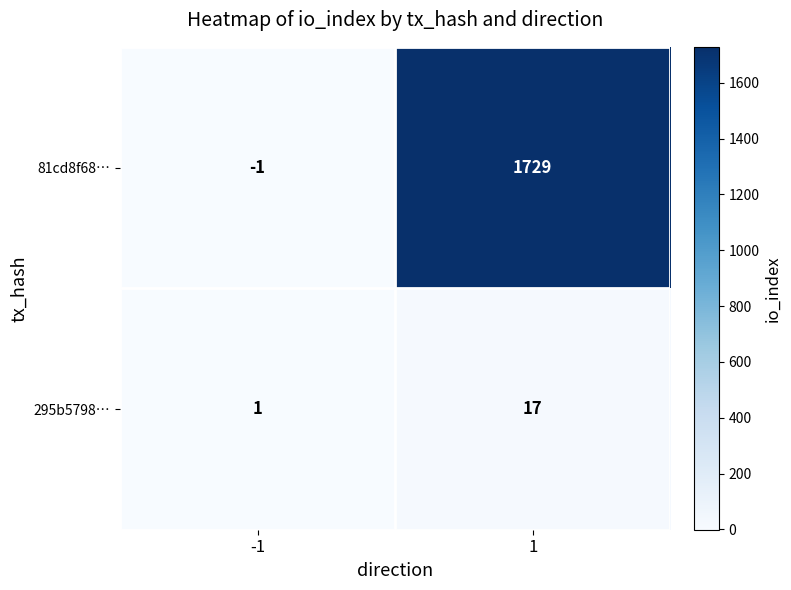

Rank the series by their average value, from lowest to highest.

295b5798…, 81cd8f68…